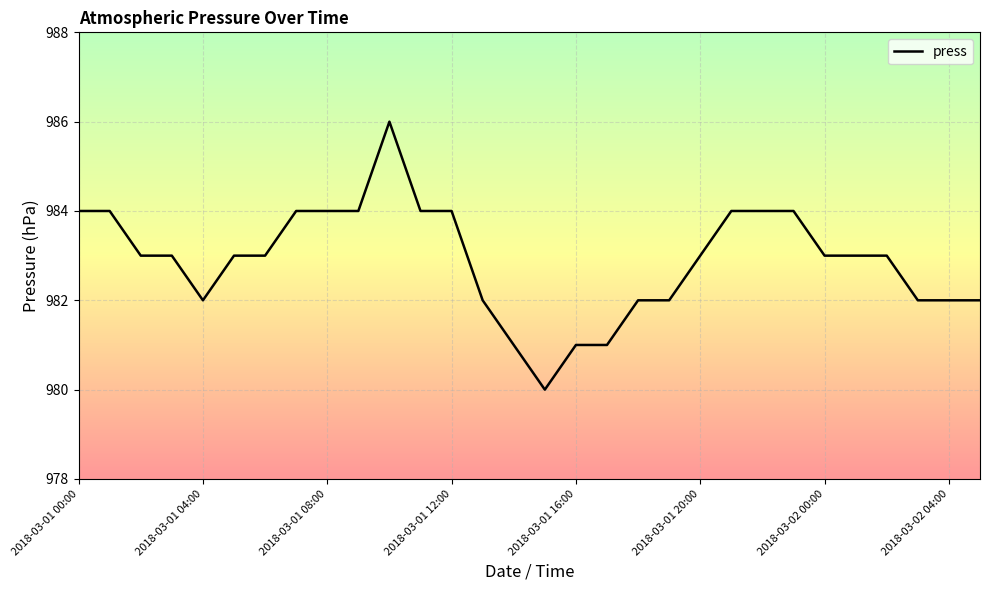

Reading left to right, transcribe all the data shown in this chart.

984	984	983	983	982	983	983	984	984	984	986	984	984	982	981	980	981	981	982	982	983	984	984	984	983	983	983	982	982	982